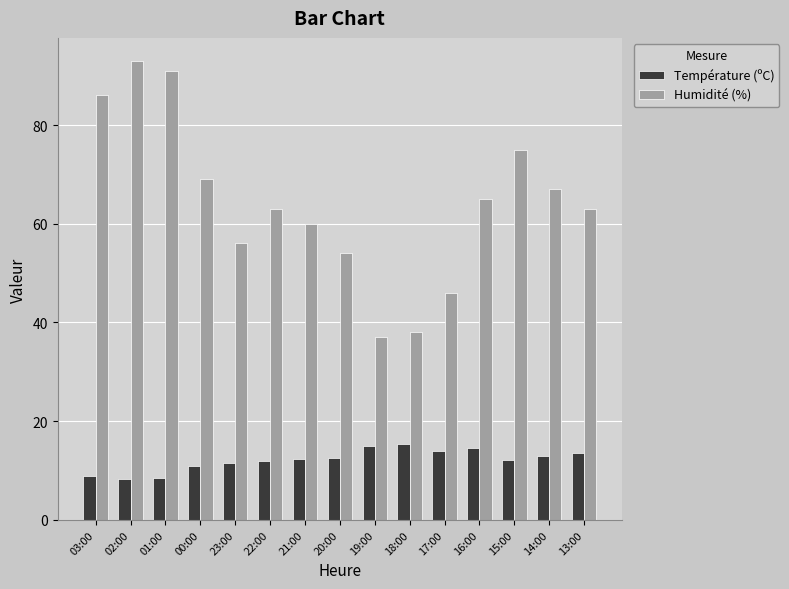

Is the value of Température (ºC) at 15:00 greater than the value of Humidité (%) at 00:00?

No